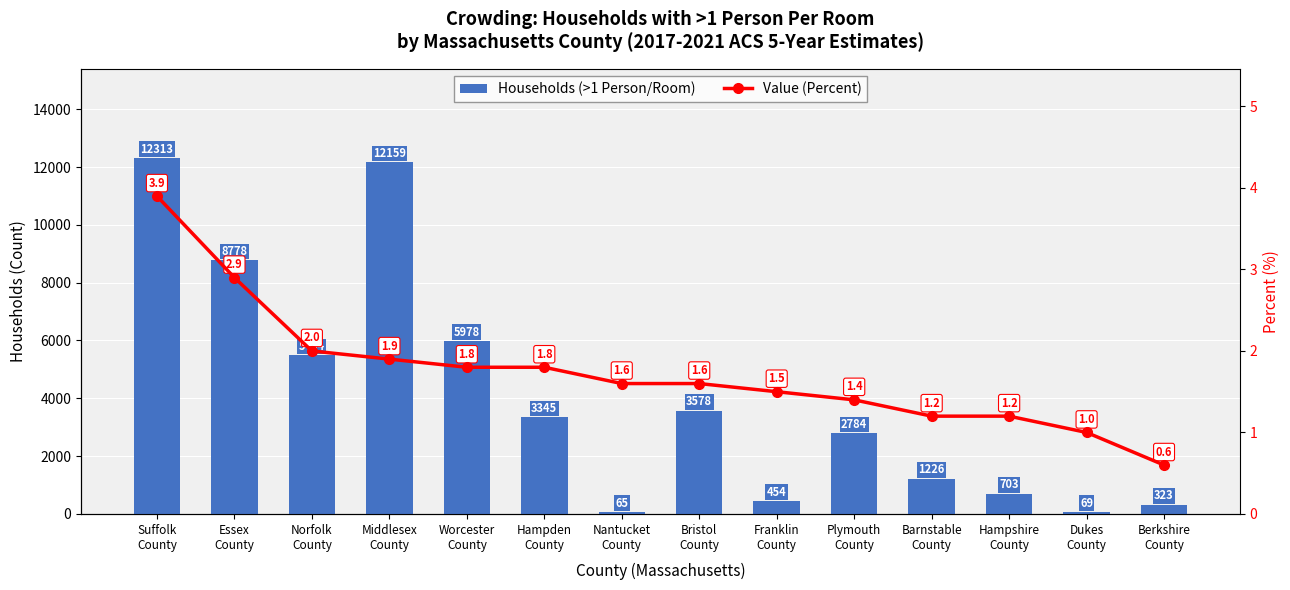

Rank the series at Nantucket
County from highest to lowest value.

Households (>1 Person/Room), Value (Percent)